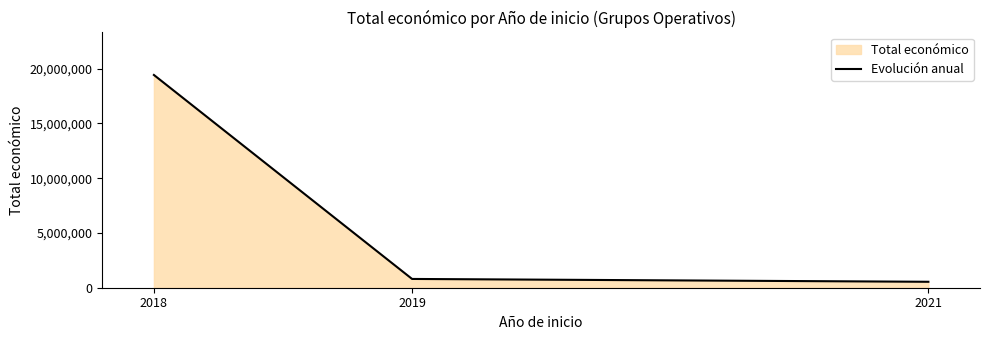

List the labels in order of value, smallest first.

2021, 2019, 2018